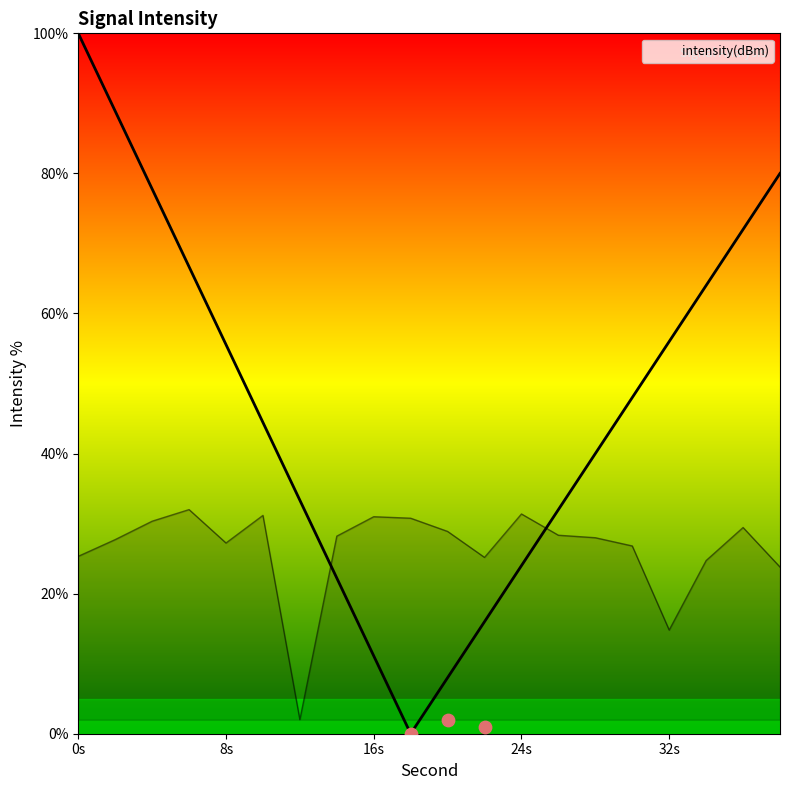

Between 4 and 14, which is larger?

4